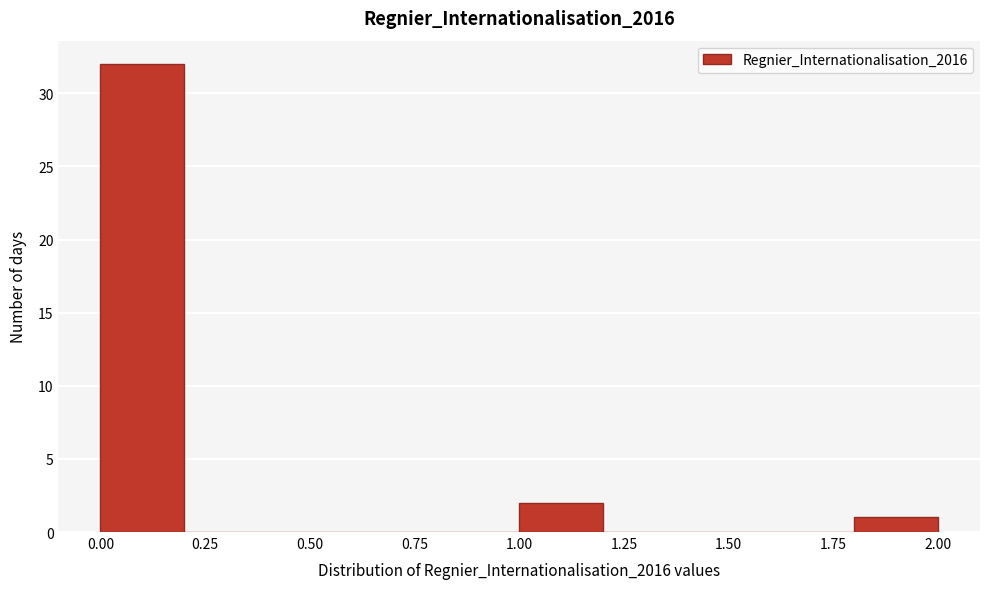

Which range on the x-axis has the tallest bar?

0.0 to 0.2